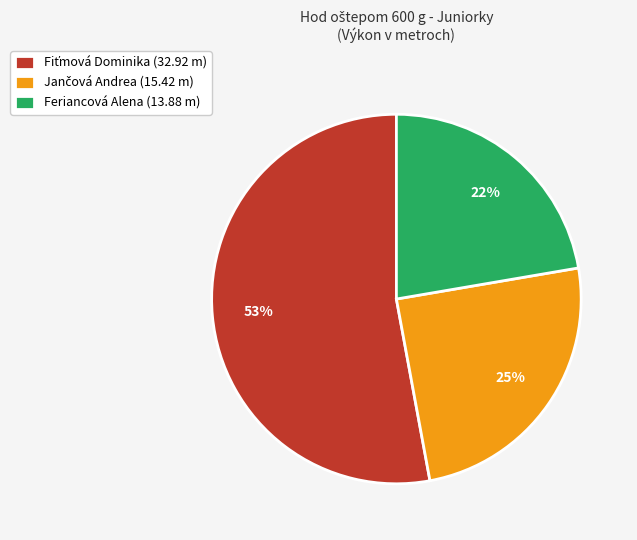

True or false: Feriancová Alena (13.88 m) accounts for 29% of the total.

False